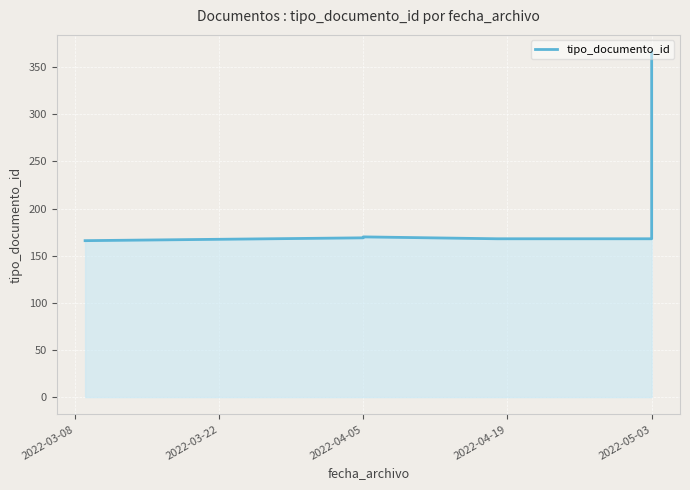

At which label is the value closest to 266?

2022-04-05